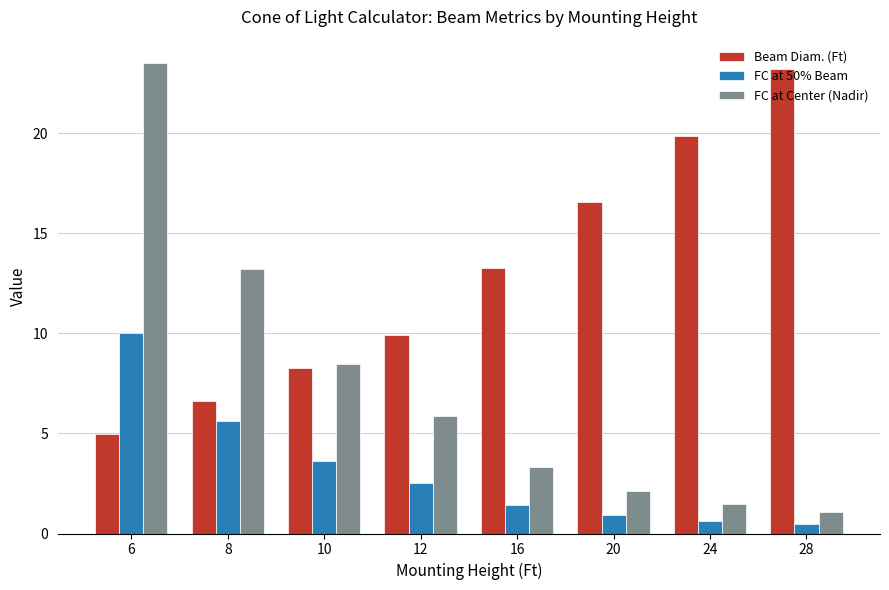

True or false: FC at 50% Beam has a value of 2.5 at 12.

True